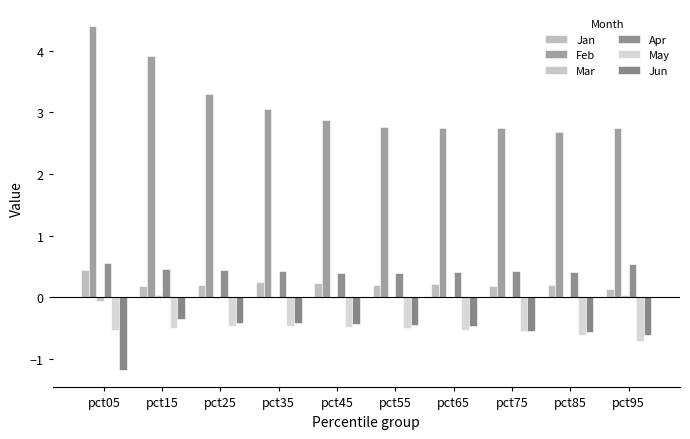

Reading left to right, extract all data points from this chart.

Jan: 0.4	0.2	0.2	0.2	0.2	0.2	0.2	0.2	0.2	0.1
Feb: 4.4	3.9	3.3	3.1	2.9	2.8	2.7	2.8	2.7	2.7
Mar: -0.1	0.0	-0.0	0.0	-0.0	0.0	0.0	-0.0	-0.0	0.0
Apr: 0.5	0.5	0.4	0.4	0.4	0.4	0.4	0.4	0.4	0.5
May: -0.5	-0.5	-0.5	-0.5	-0.5	-0.5	-0.5	-0.6	-0.6	-0.7
Jun: -1.2	-0.4	-0.4	-0.4	-0.4	-0.5	-0.5	-0.6	-0.6	-0.6